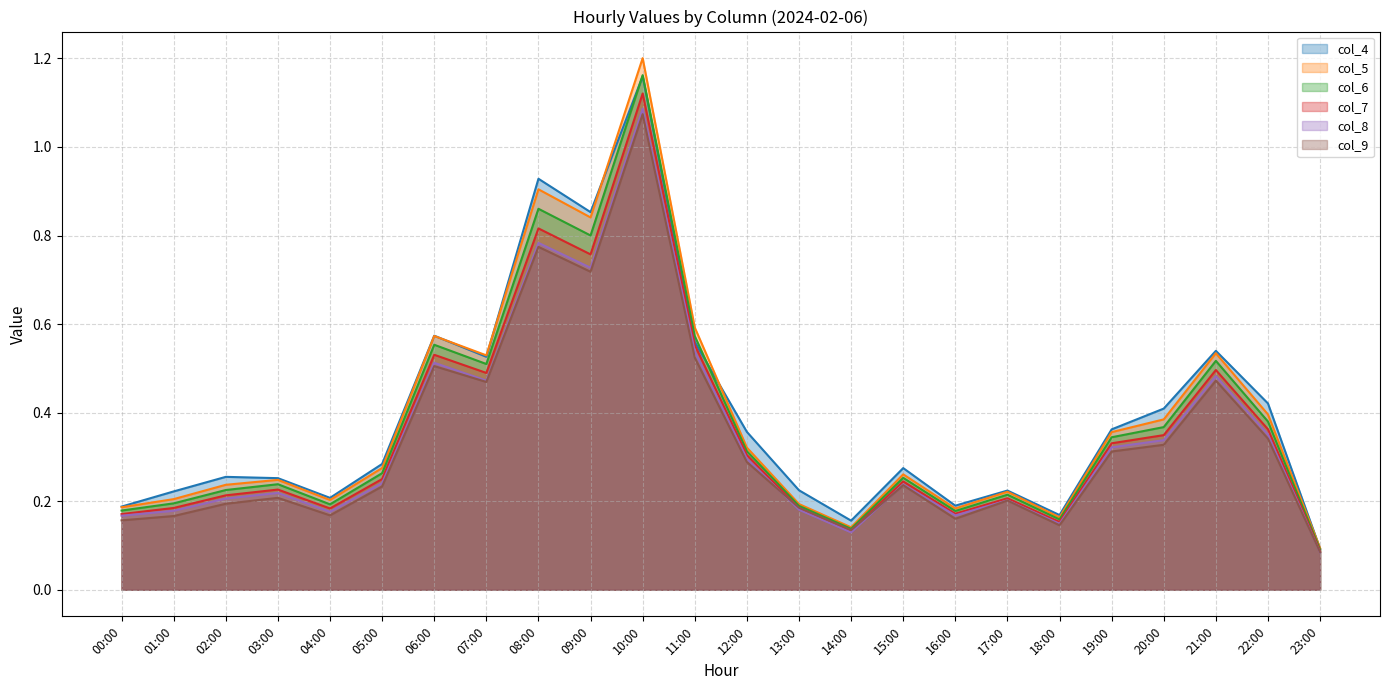

Which series has the largest total across all categories?

col_4